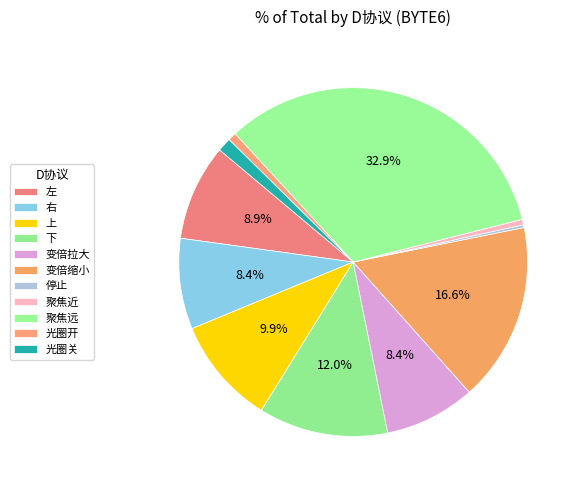

To the nearest percent, what is the combined percentage of 右 and 左?

17%